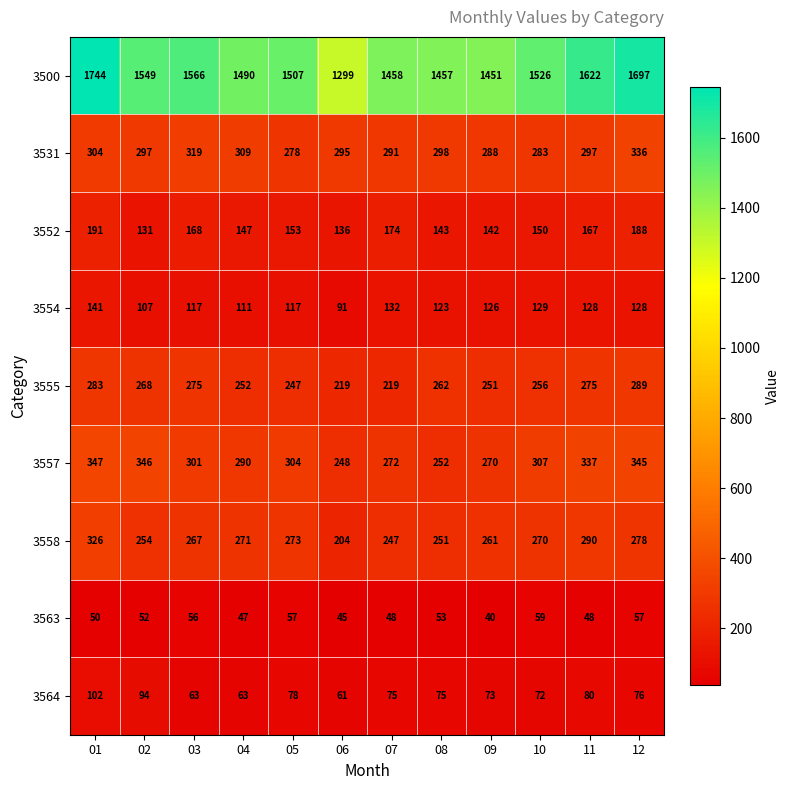

What is the minimum value shown in the chart?

40